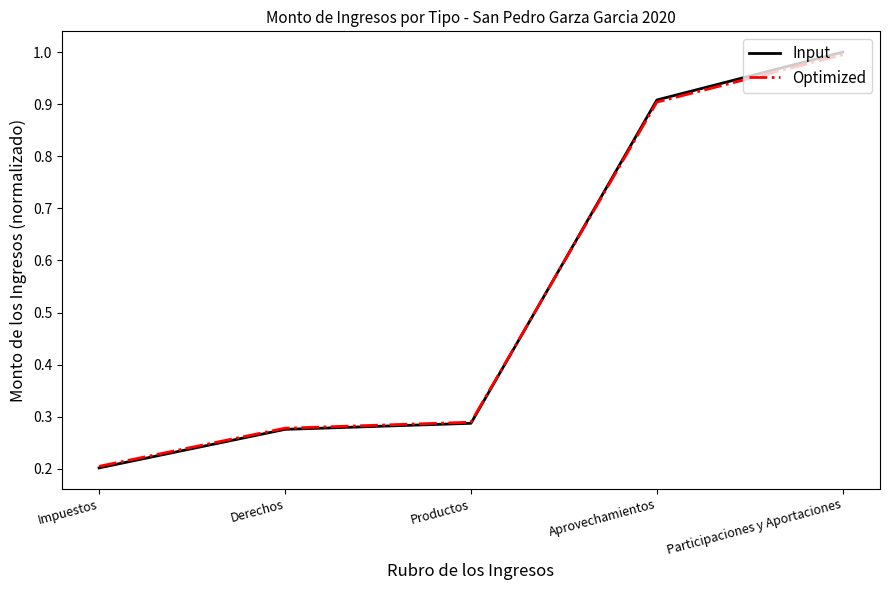

Is the value of Optimized at Productos greater than the value of Input at Aprovechamientos?

No